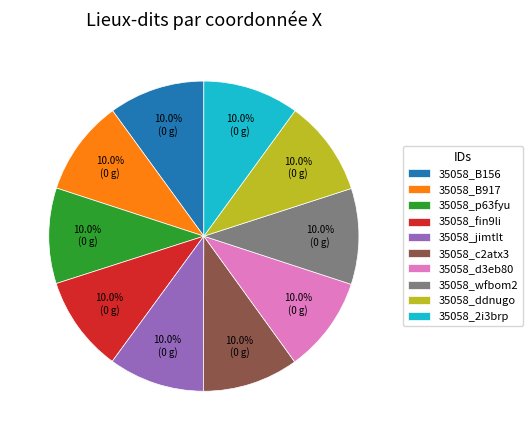

What is the ratio of the value at 35058_B917 to the value at 35058_2i3brp?

1.0